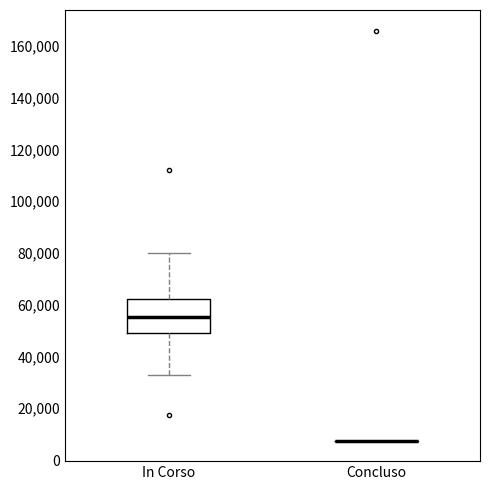

Which box is the tallest, from its lower edge to its upper edge?

In Corso